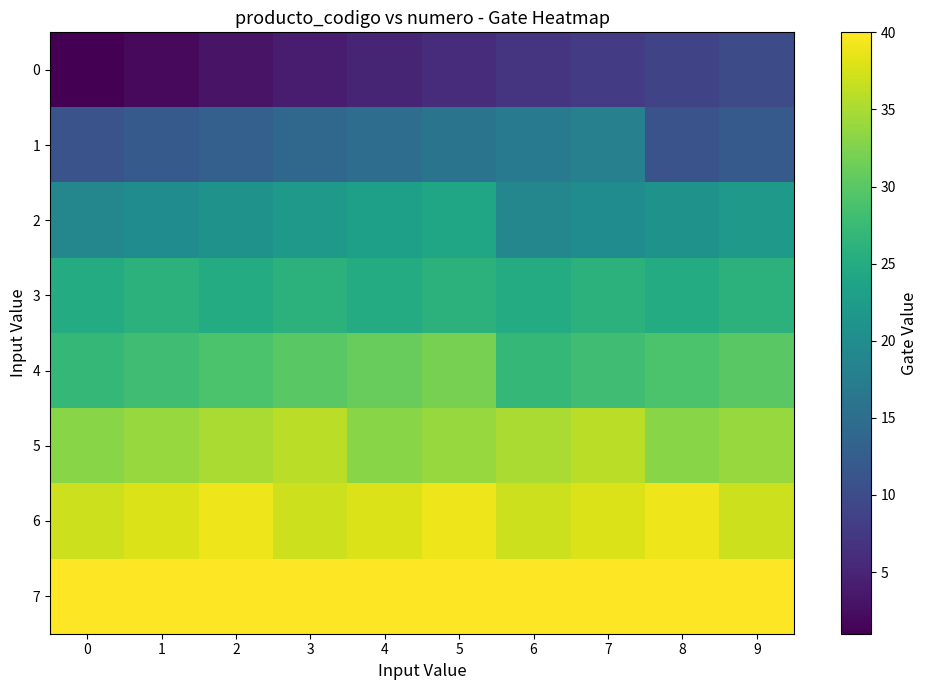

Between 2 and 5, which is larger?

5